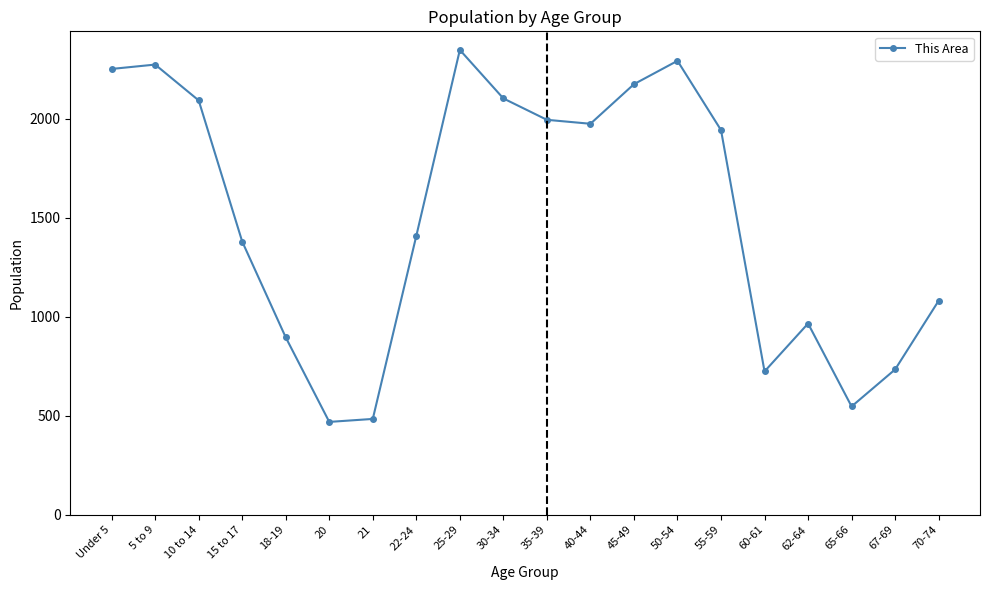

What position from the right is 62-64?

4